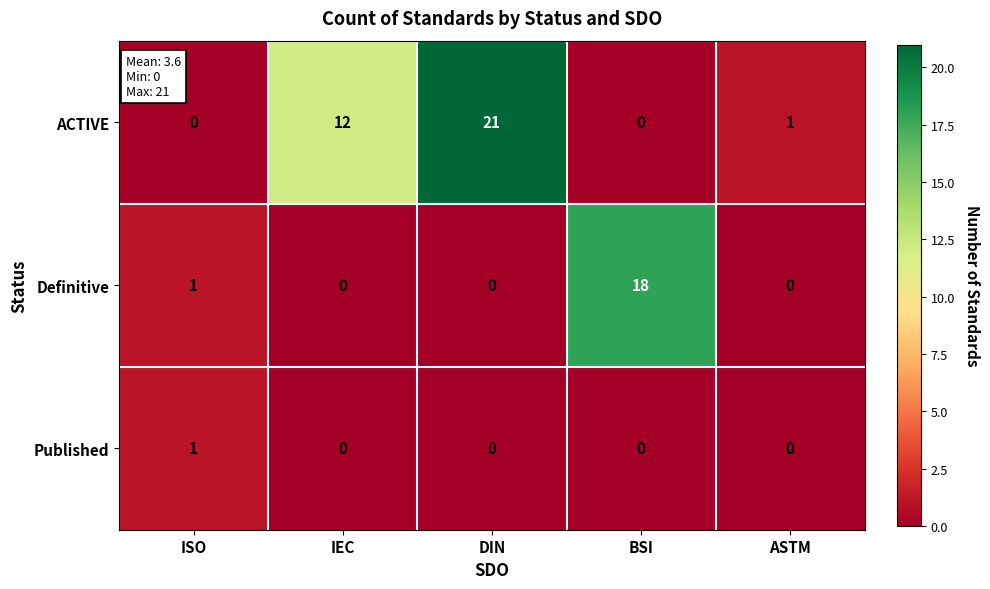

Where is Definitive nearest to the value 9?

ISO